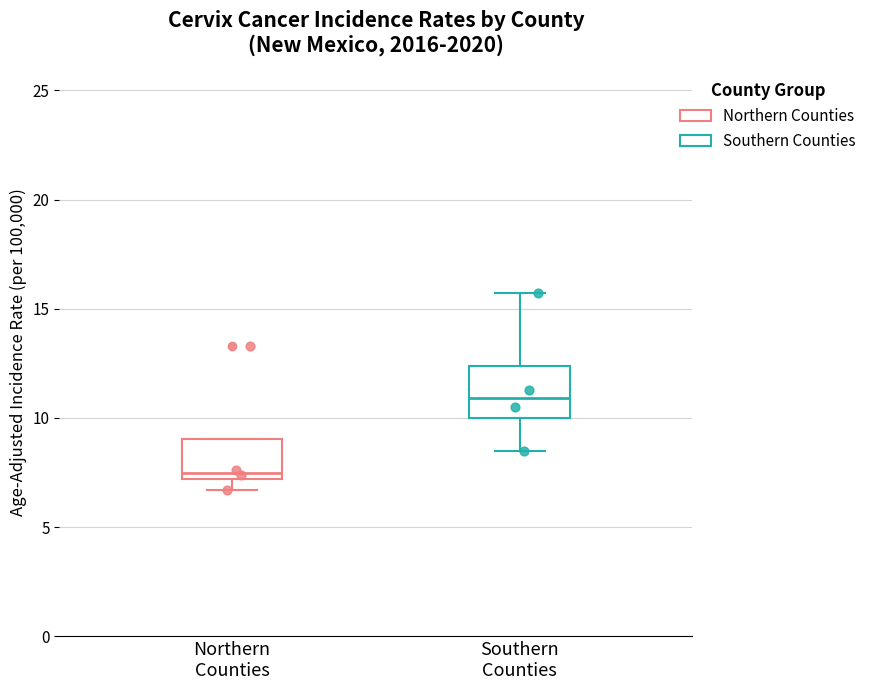

Which box has the highest median line?

Southern Counties